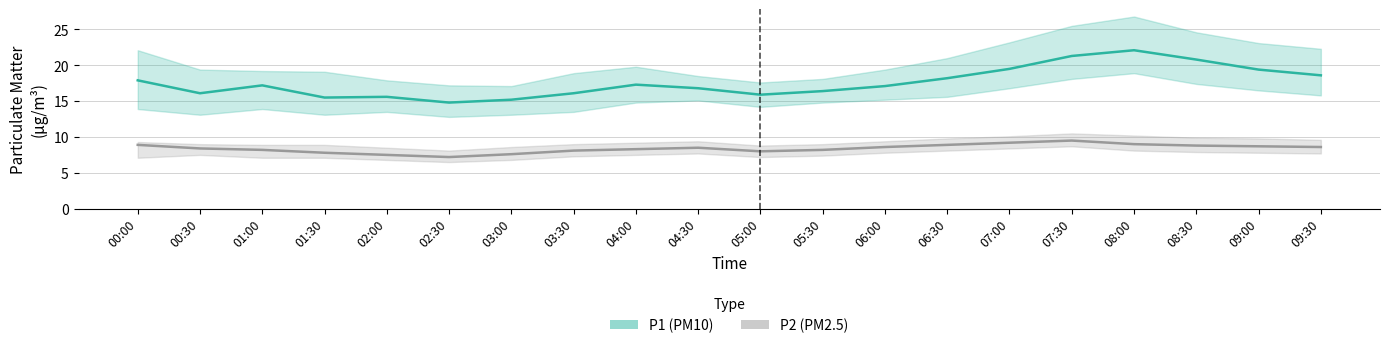

At which category does the chart reach its minimum across all series?

02:30